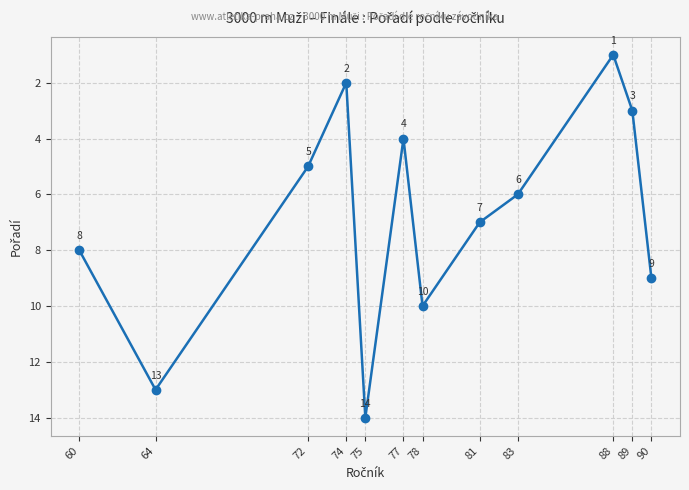

List the labels in order of value, largest first.

75, 64, 78, 90, 60, 81, 83, 72, 77, 89, 74, 88